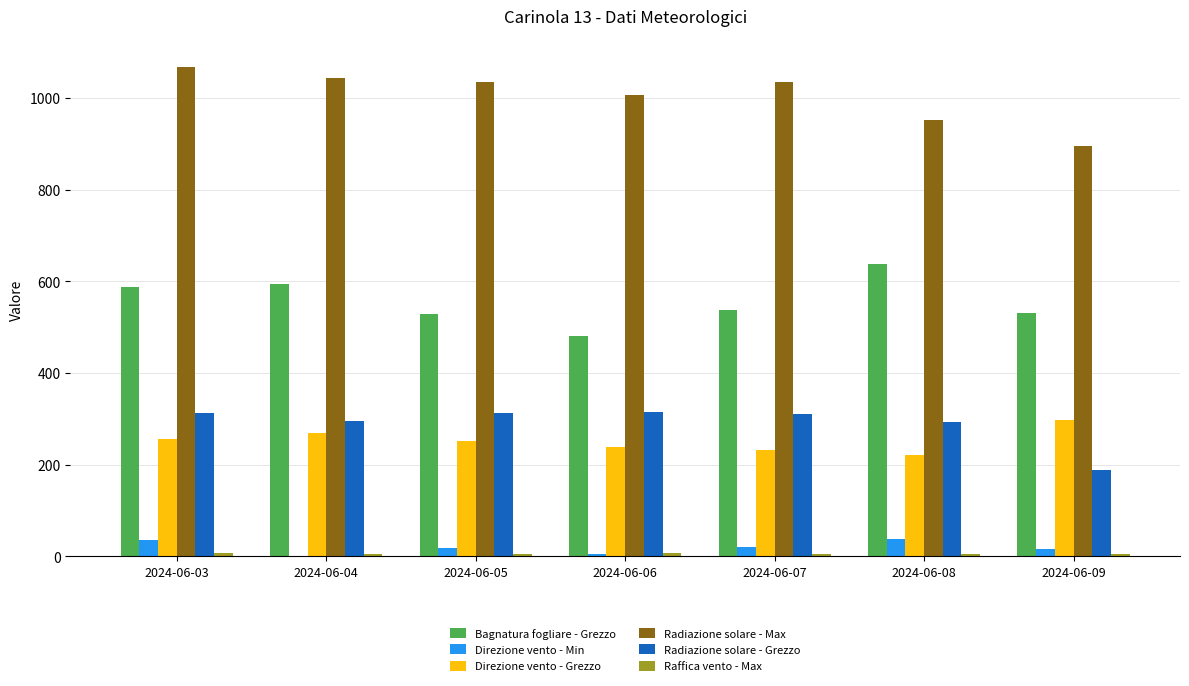

Is the value of Direzione vento - Min at 2024-06-03 greater than the value of Direzione vento - Grezzo at 2024-06-07?

No